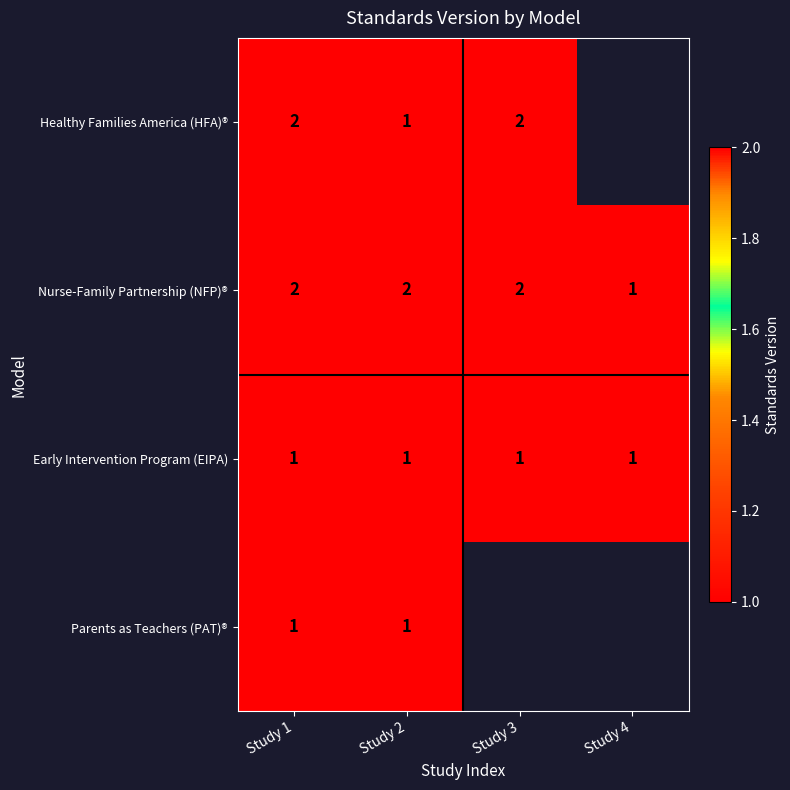

At which label does Nurse-Family Partnership (NFP)® reach its minimum?

Study 4